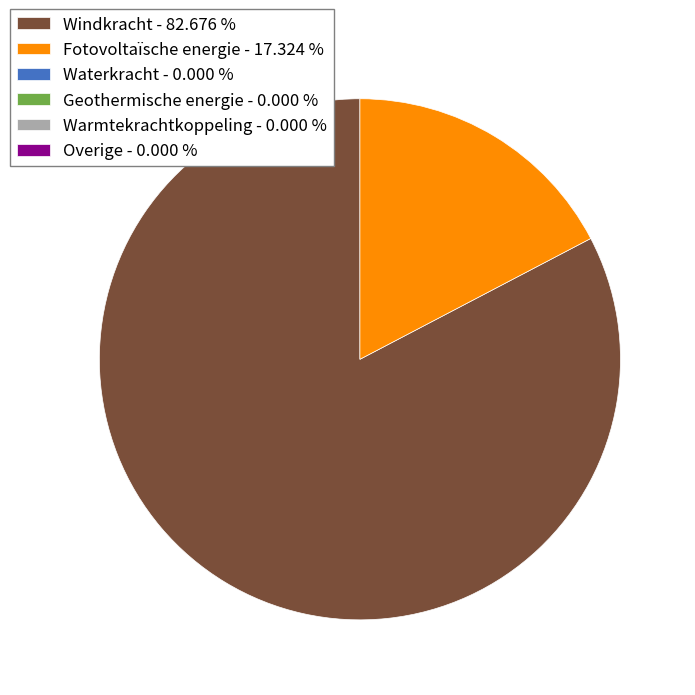

Is there a majority slice in this chart?

Yes